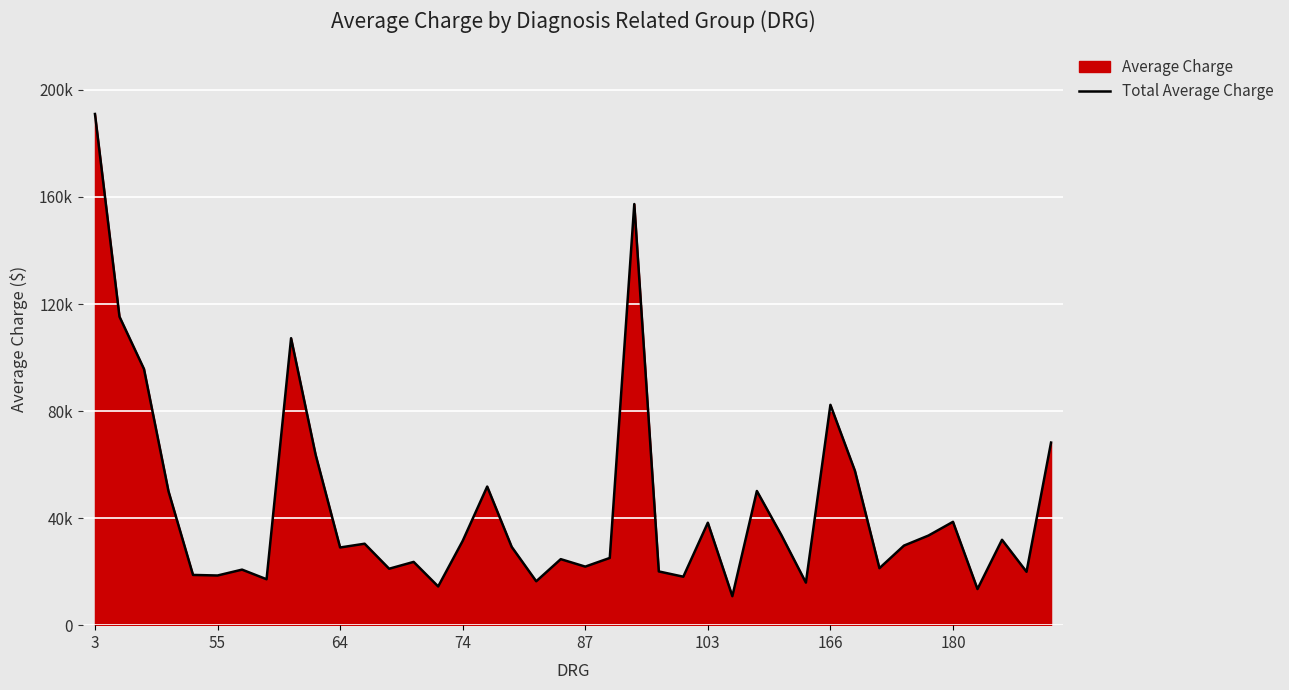

Which has a higher value, 64 or 33?

64